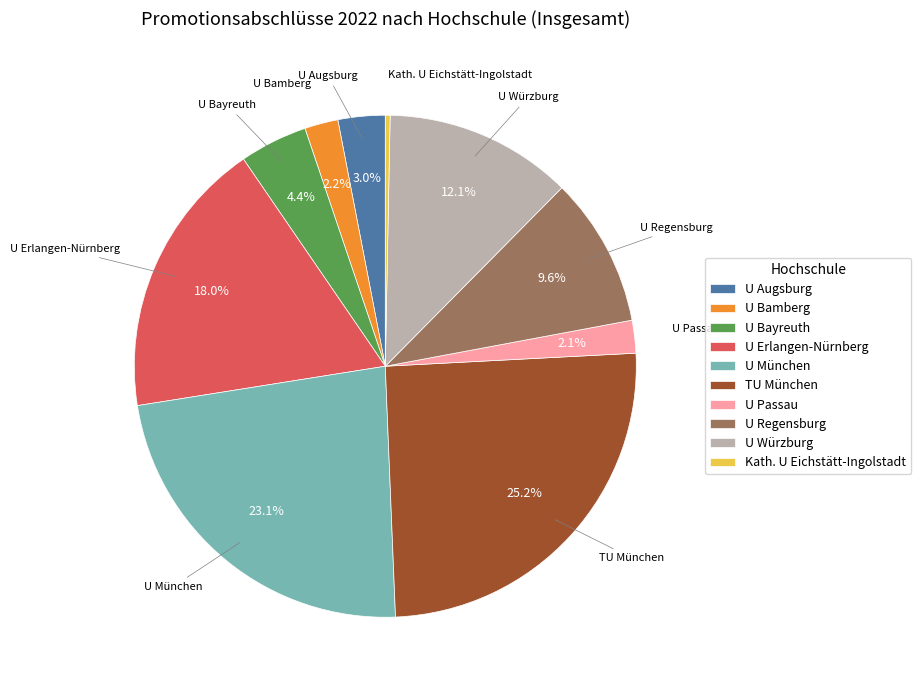

Which has a higher value, U Bayreuth or Kath. U Eichstätt-Ingolstadt?

U Bayreuth